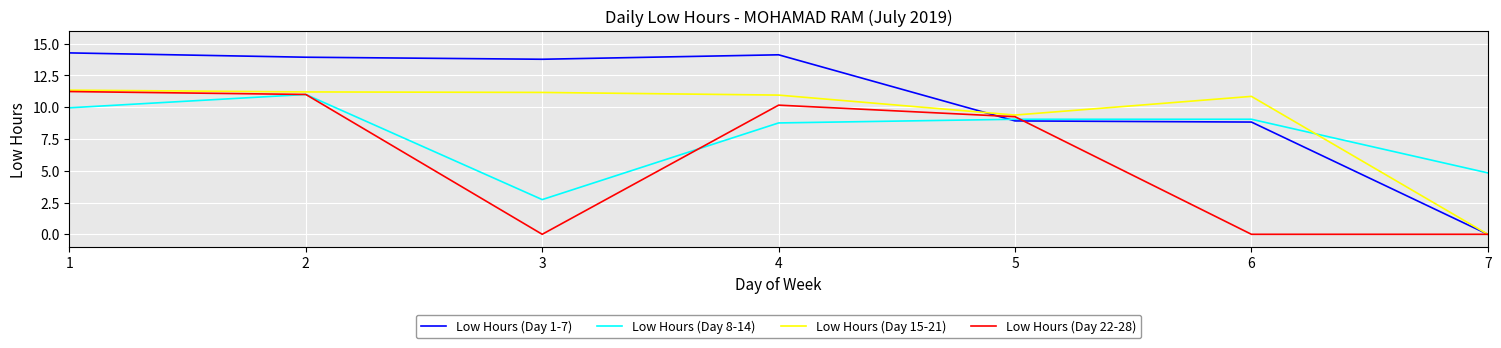

How many lines are shown in the chart?

4